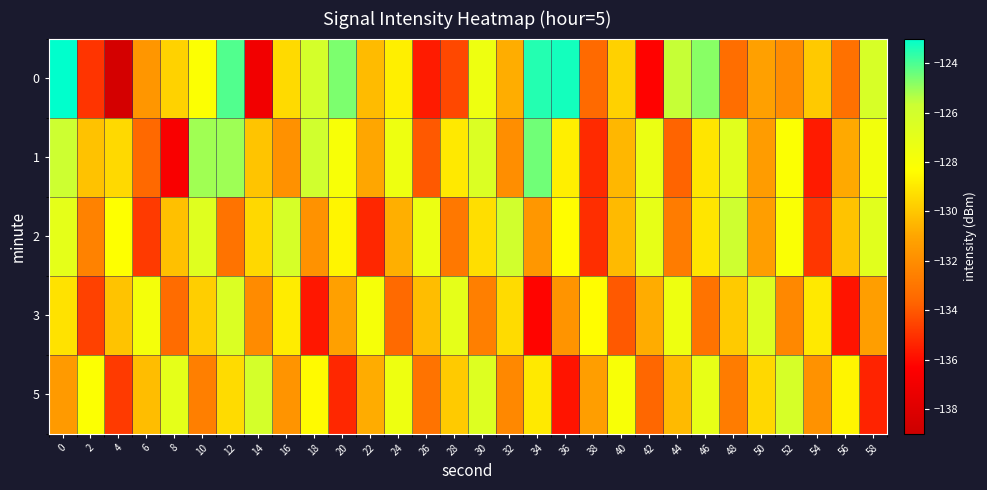

What is the total value across all series at 18?

-648.0